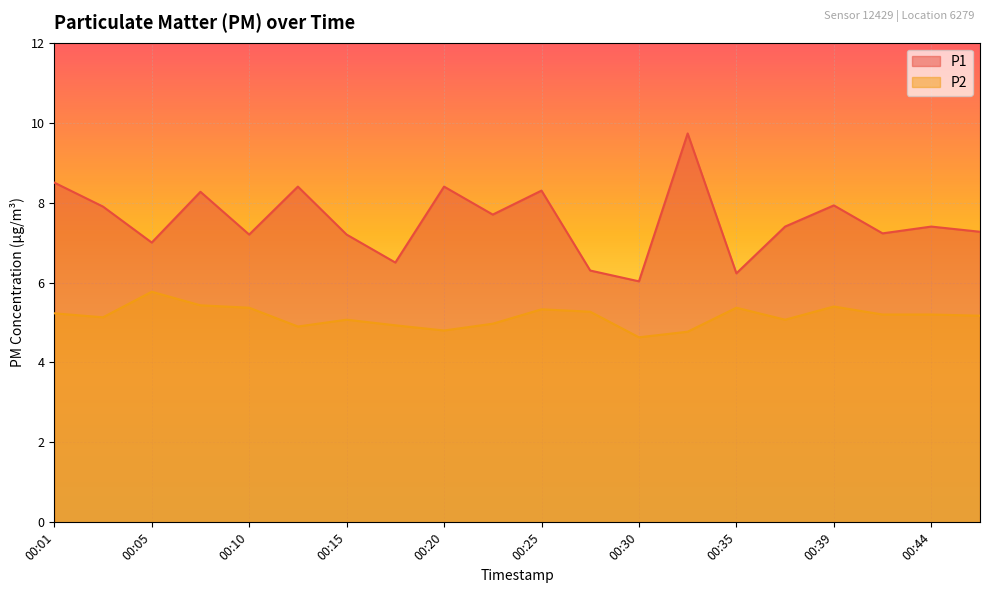

Does the chart display data point markers on the line(s)?

No